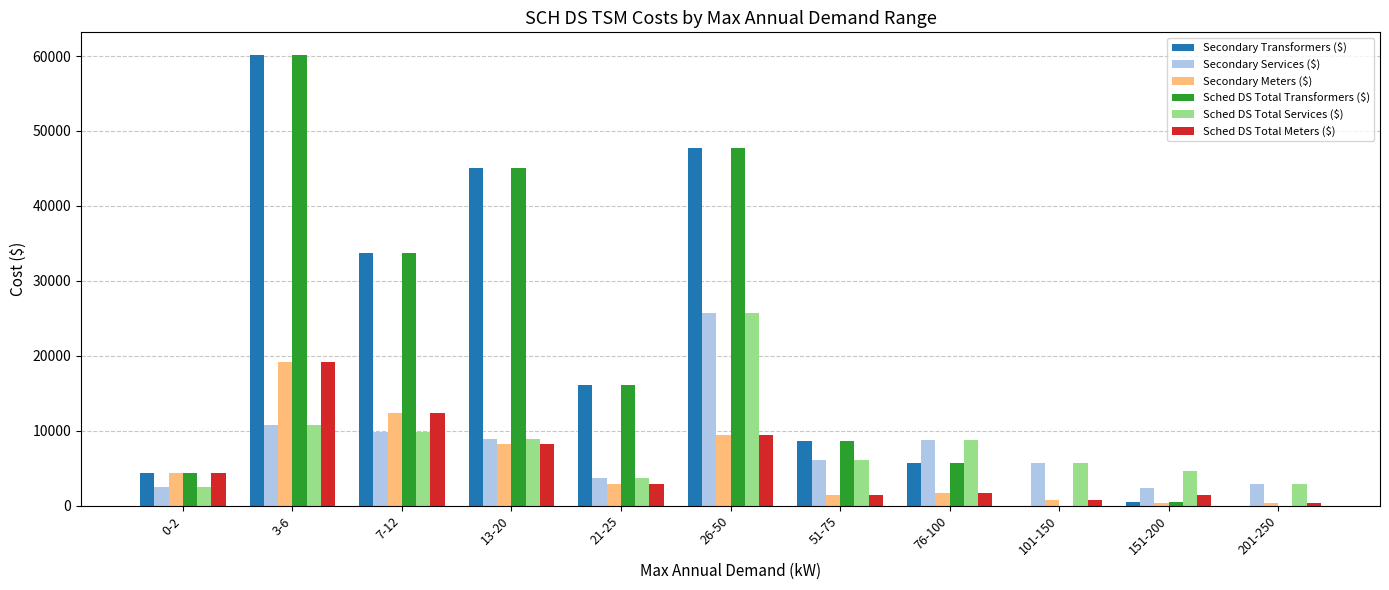

How many distinct data groups are displayed?

6